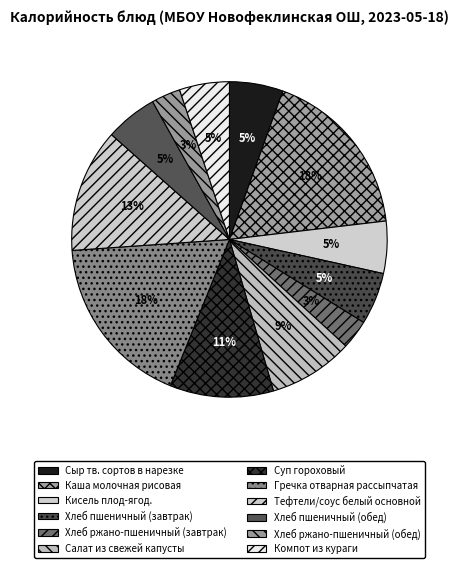

Is there any slice that represents more than half of the pie?

No